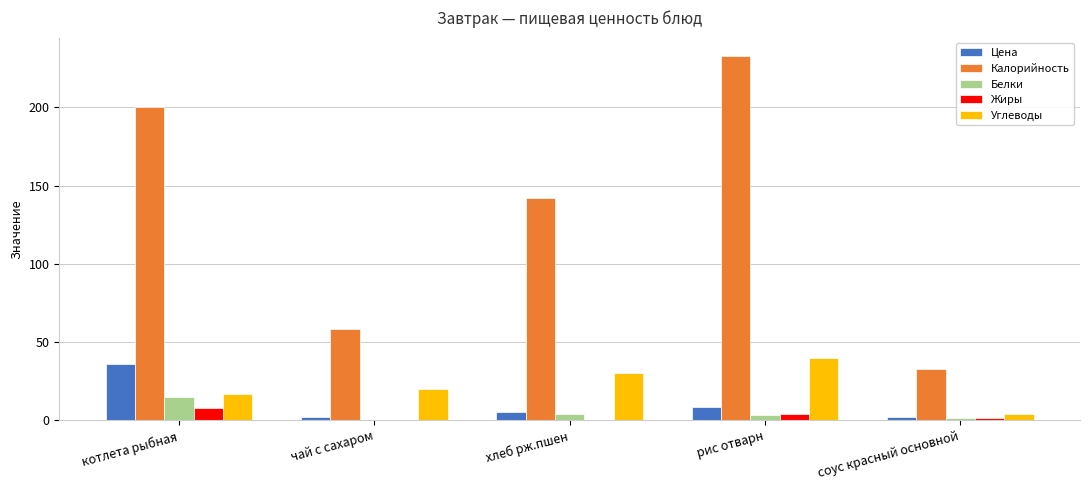

Is the value of Углеводы at хлеб рж.пшен greater than the value of Белки at хлеб рж.пшен?

Yes